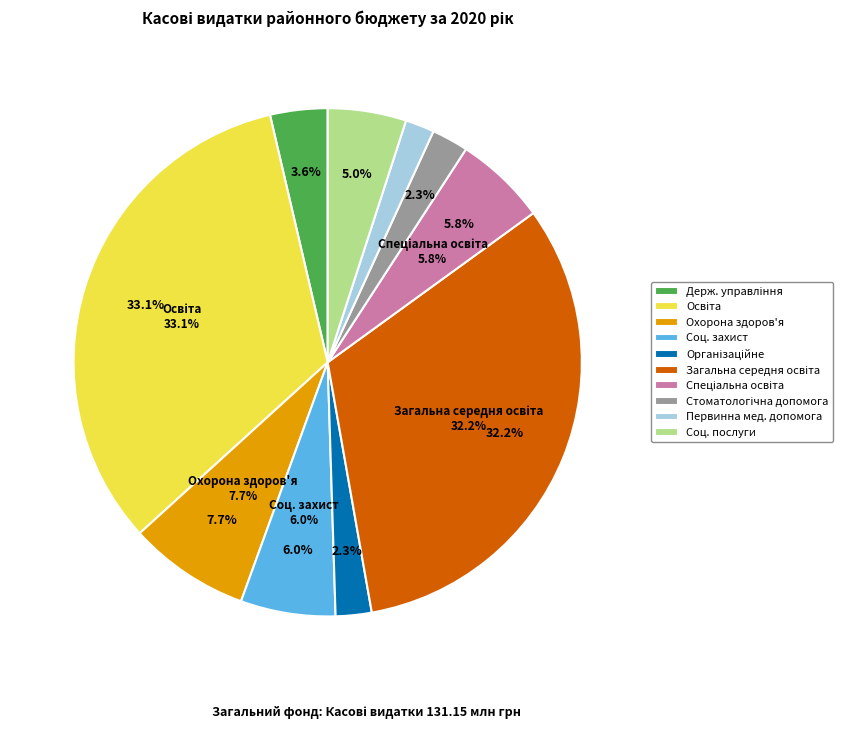

What percentage is the Охорона здоров'я slice, to the nearest percent?

8%